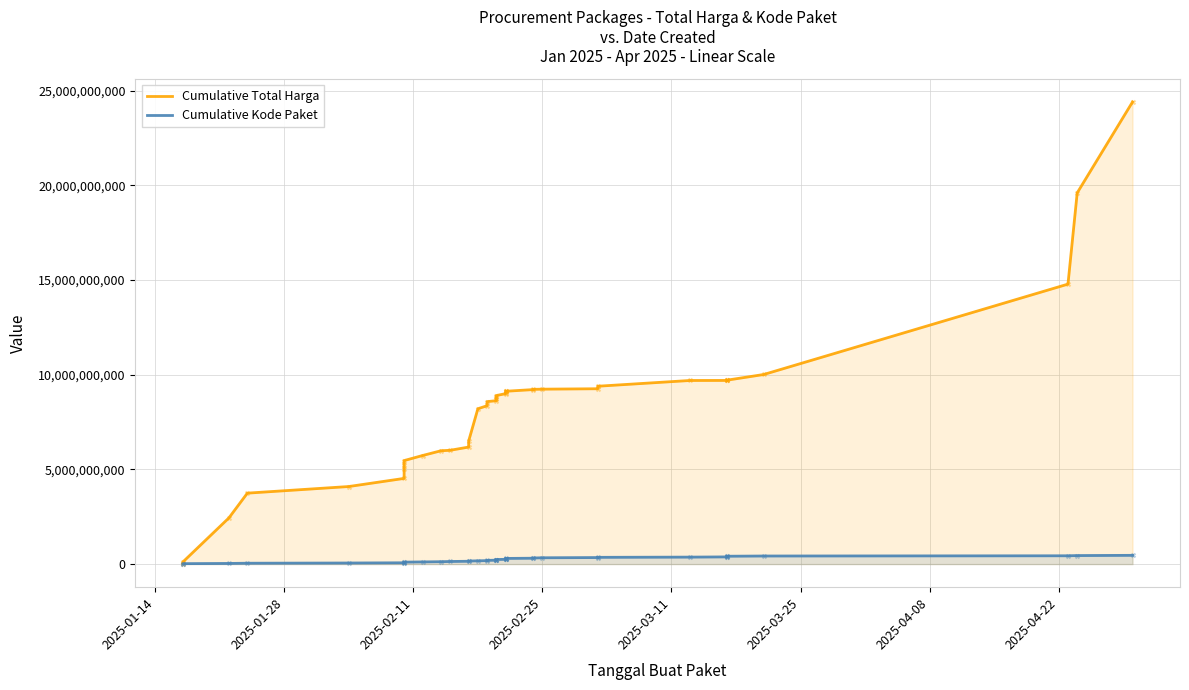

Which series reaches the maximum Y coordinate?

Cumulative Total Harga